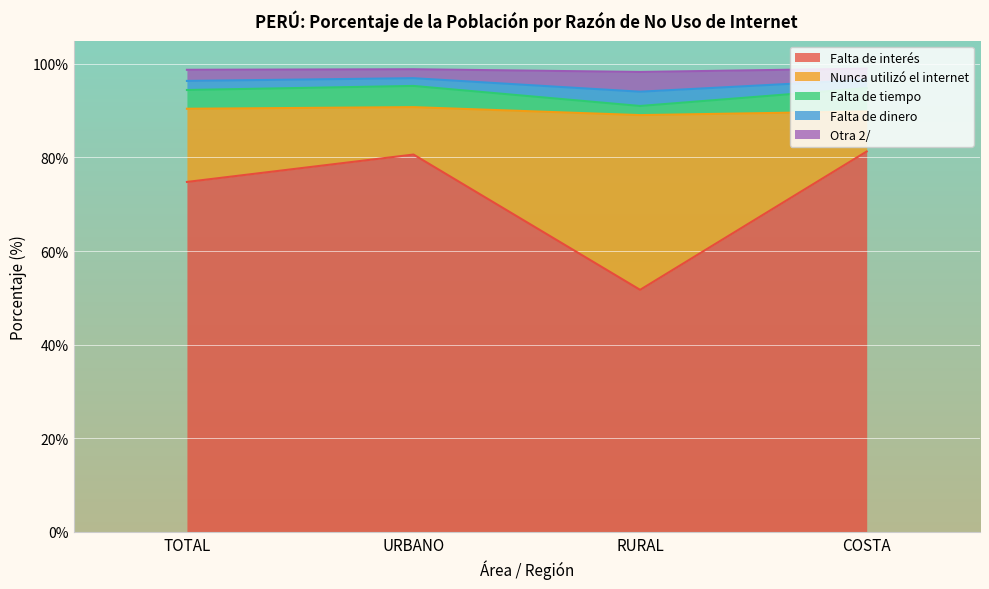

What is the minimum value for Falta de interés?

51.7